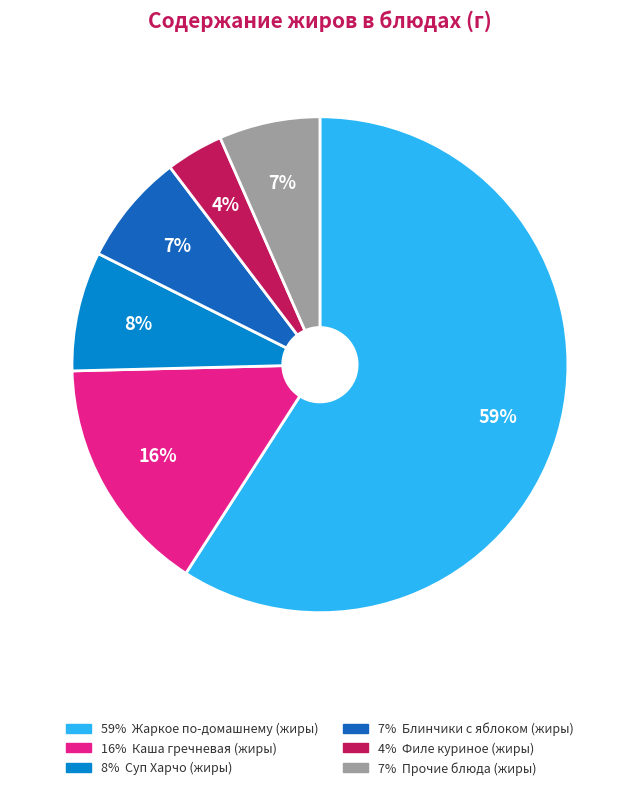

Is there any slice that represents more than half of the pie?

Yes